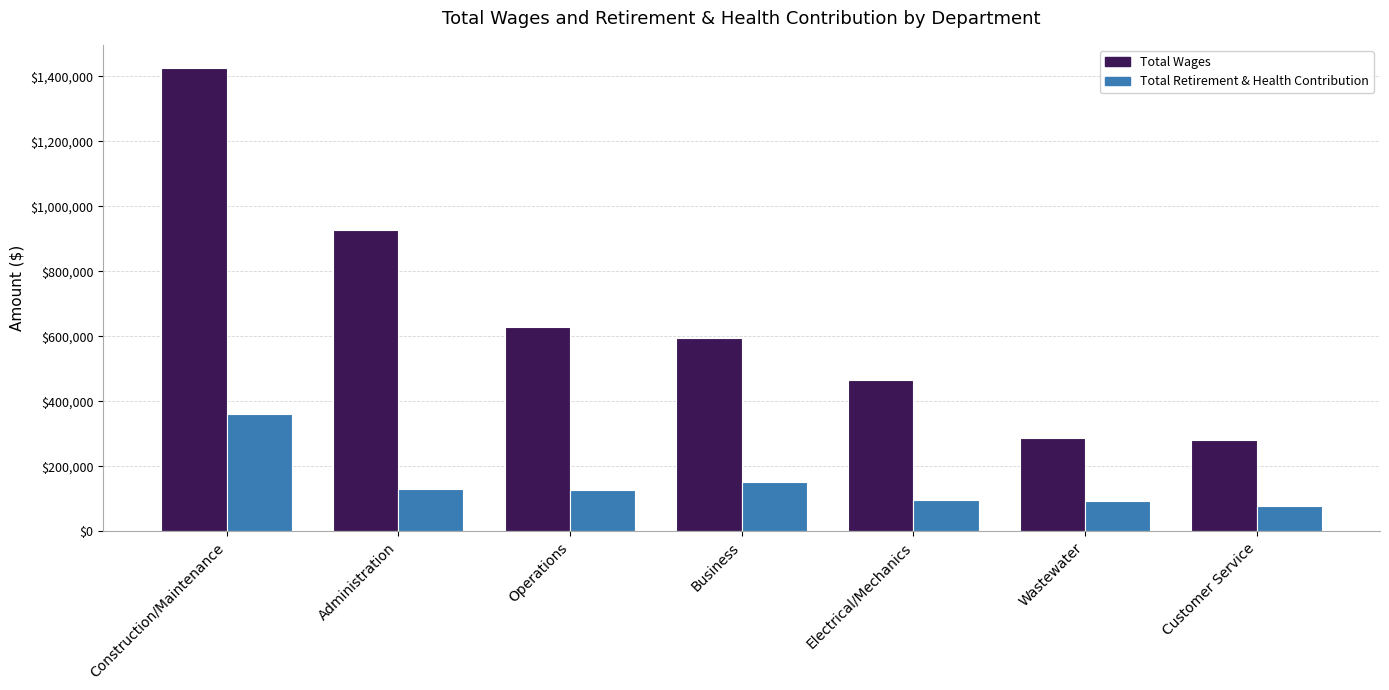

At which label does Total Wages first exceed 594008?

Construction/Maintenance